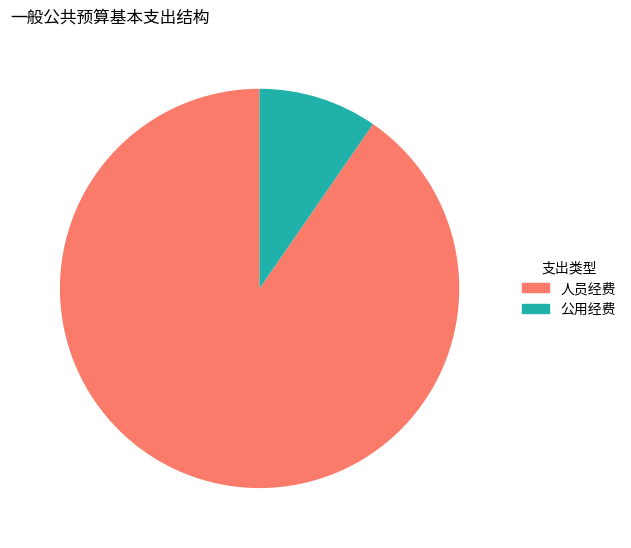

The 公用经费 slice represents 10% of the pie. True or false?

True